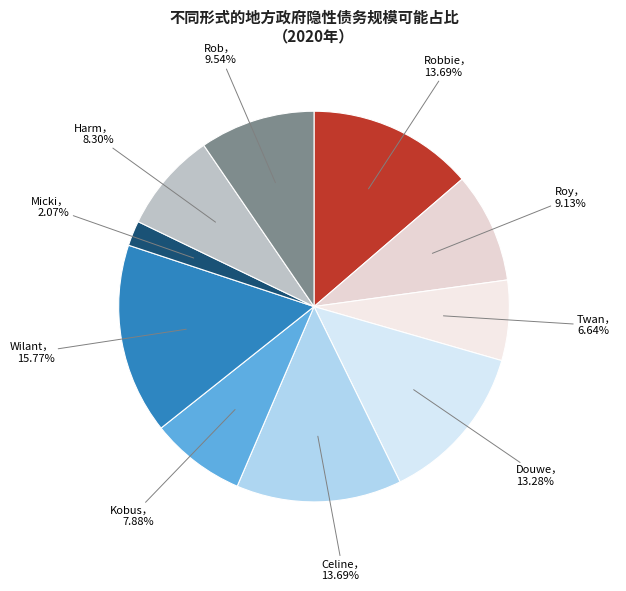

Count the number of slices in the pie.

10